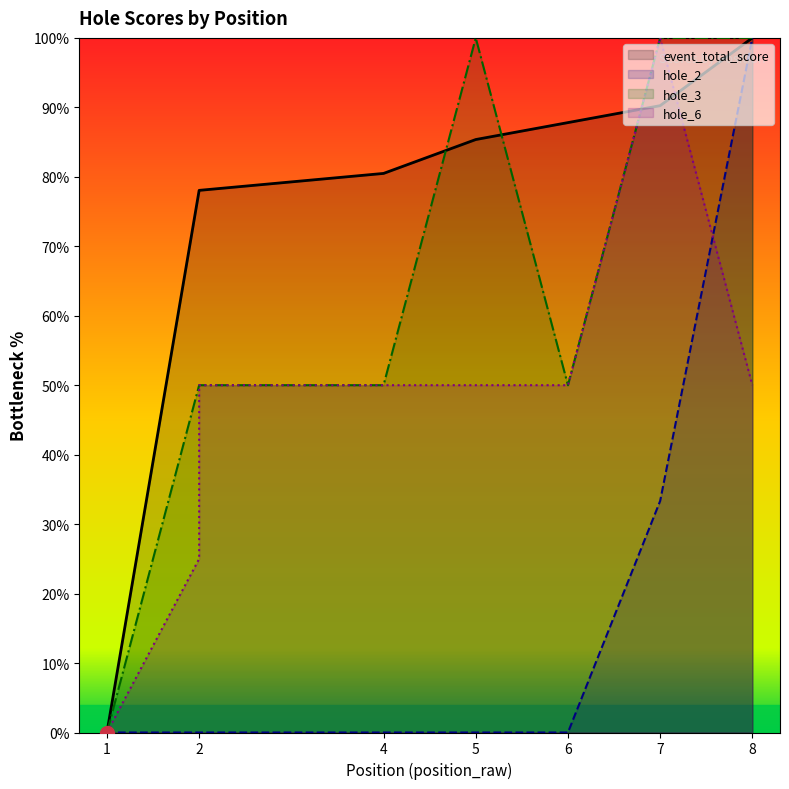

Is the value of hole_2 at 8 greater than the value of event_total_score at 4?

Yes